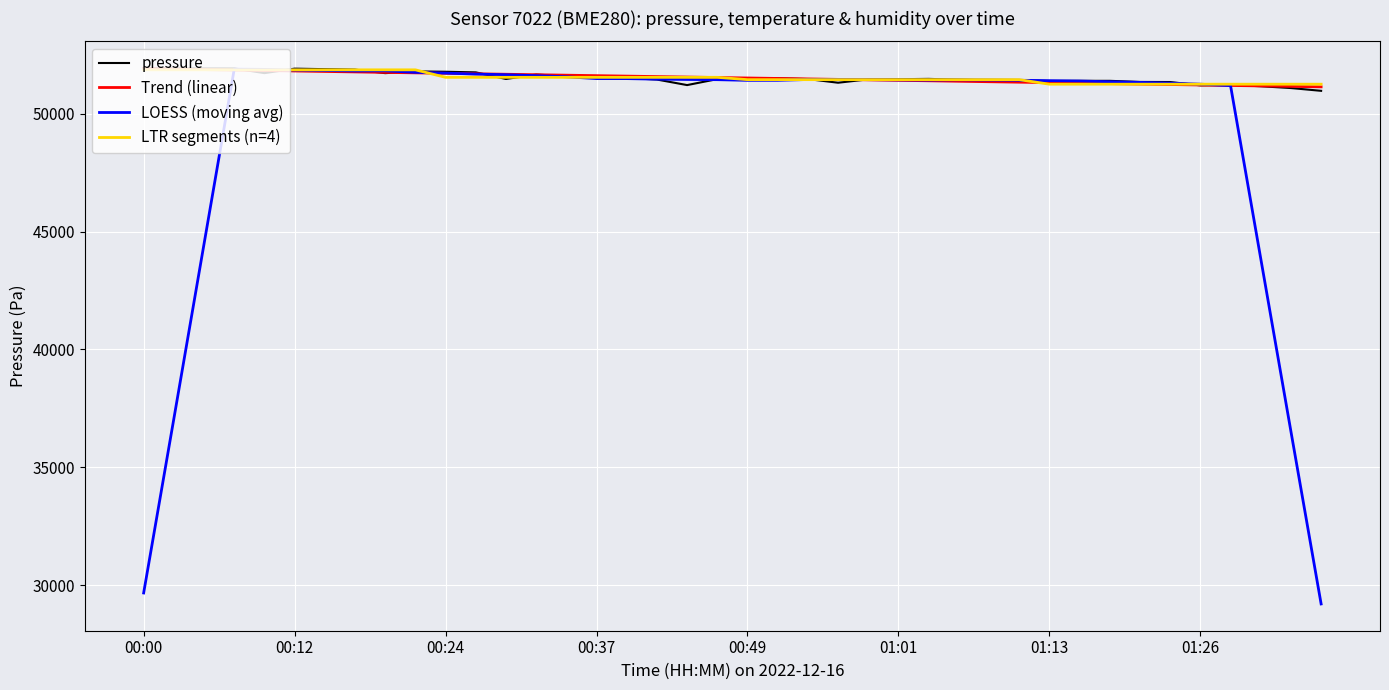

Which series has the largest range (max minus min)?

LOESS (moving avg)